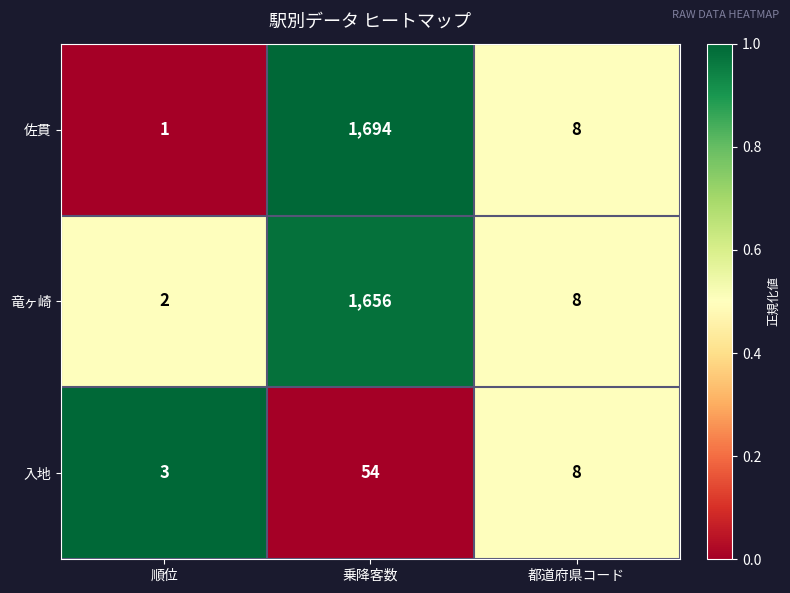

What is the average value of the 竜ヶ崎 series?

555